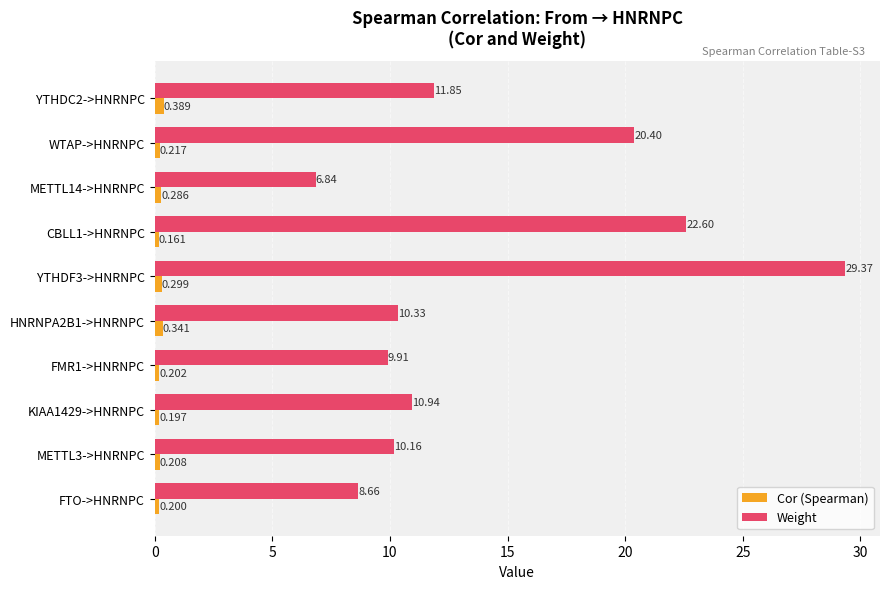

Rank the categories by Cor (Spearman) value from lowest to highest.

CBLL1->HNRNPC, KIAA1429->HNRNPC, FTO->HNRNPC, FMR1->HNRNPC, METTL3->HNRNPC, WTAP->HNRNPC, METTL14->HNRNPC, YTHDF3->HNRNPC, HNRNPA2B1->HNRNPC, YTHDC2->HNRNPC